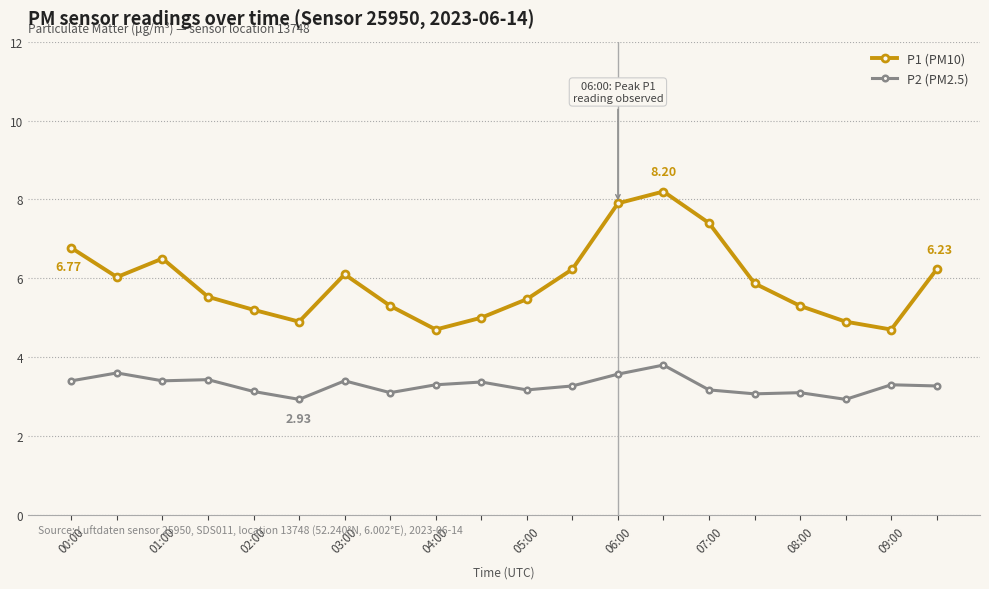

What is the sum of all P1 (PM10) values?

118.2